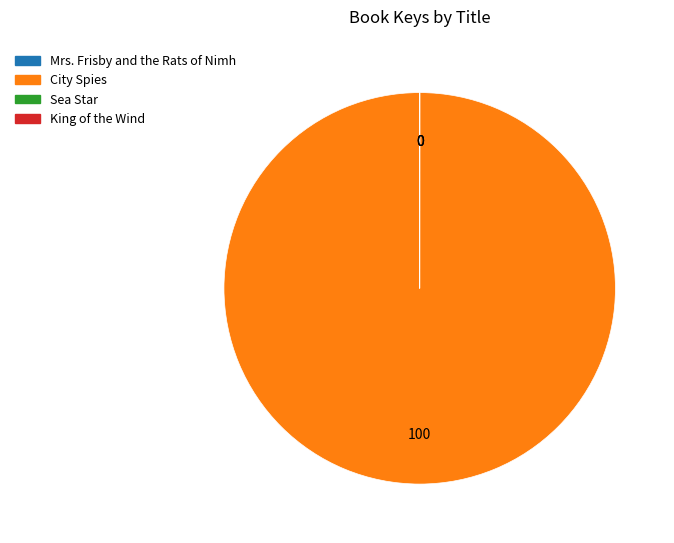

Does any single category account for the majority?

Yes